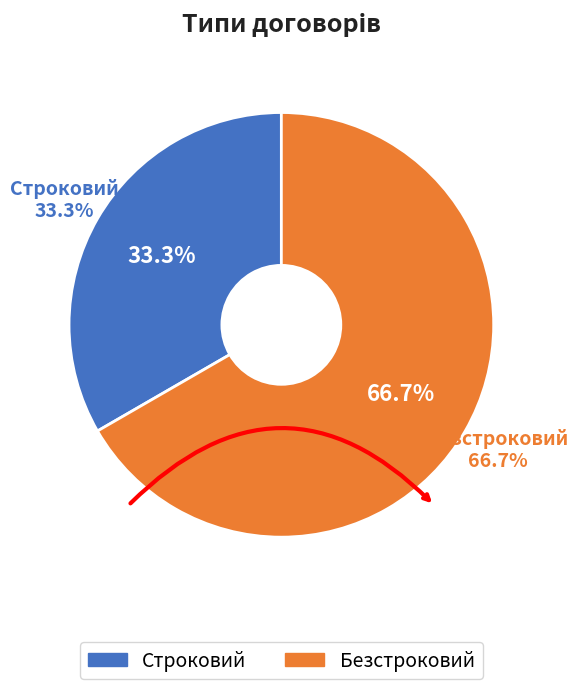

Which has a higher value, Безстроковий or Строковий?

Безстроковий